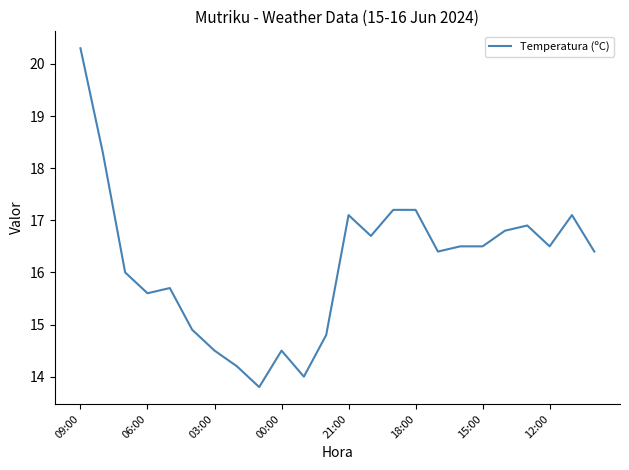

What is the sum of all values?

387.9